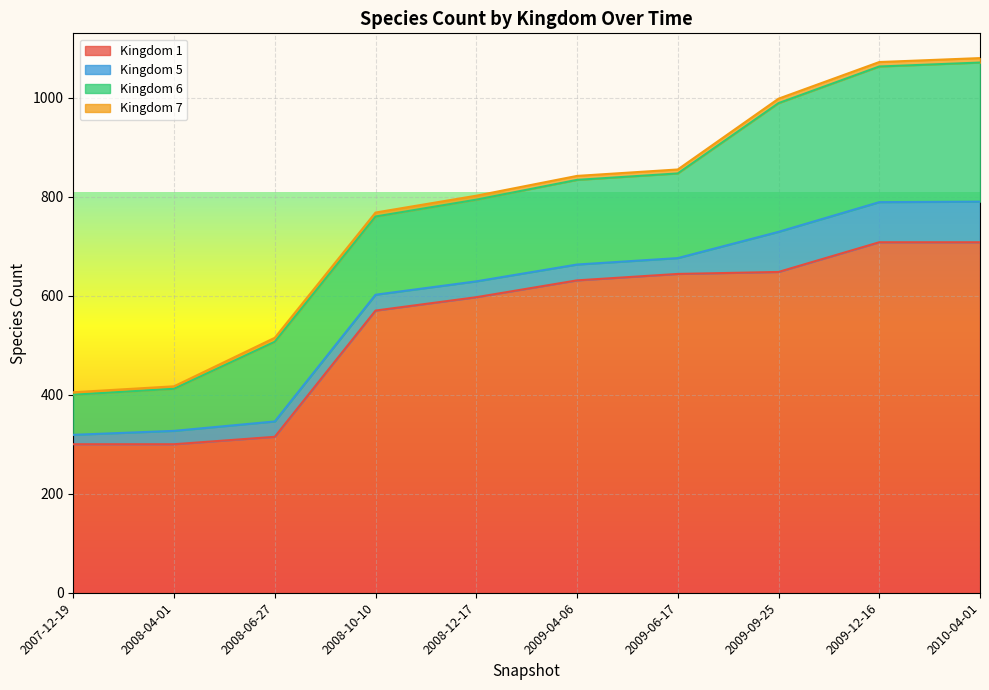

True or false: 6 and 7 cross at least once.

False